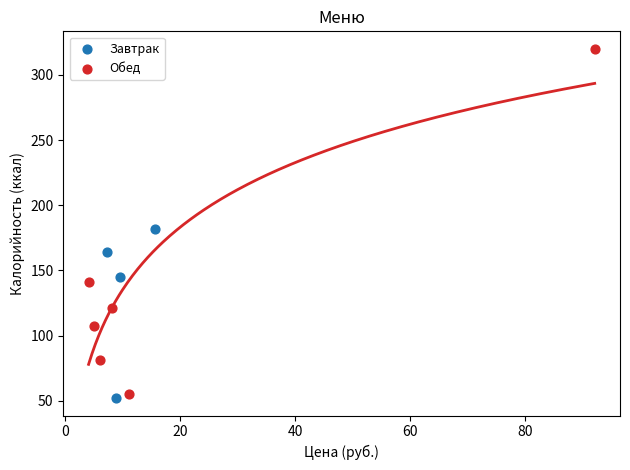

Which series reaches the maximum Y coordinate?

Обед